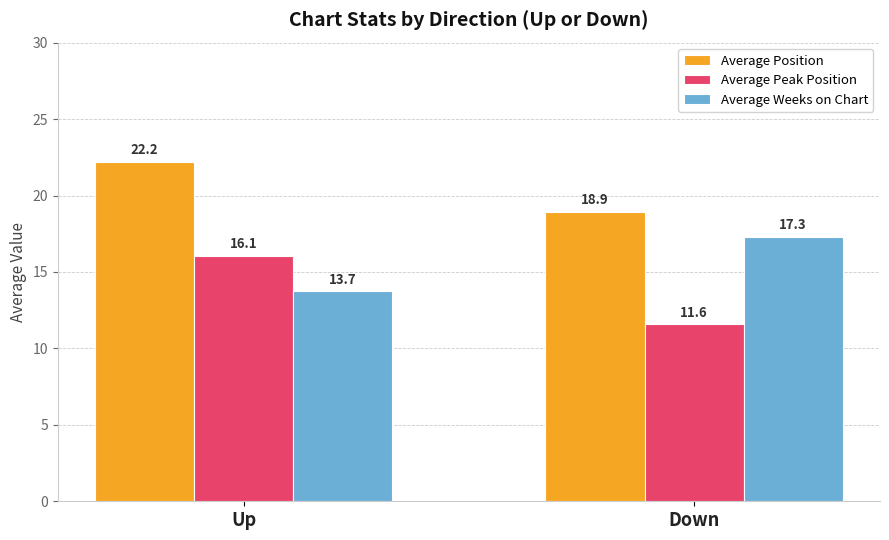

At which category does the chart reach its peak across all series?

Up